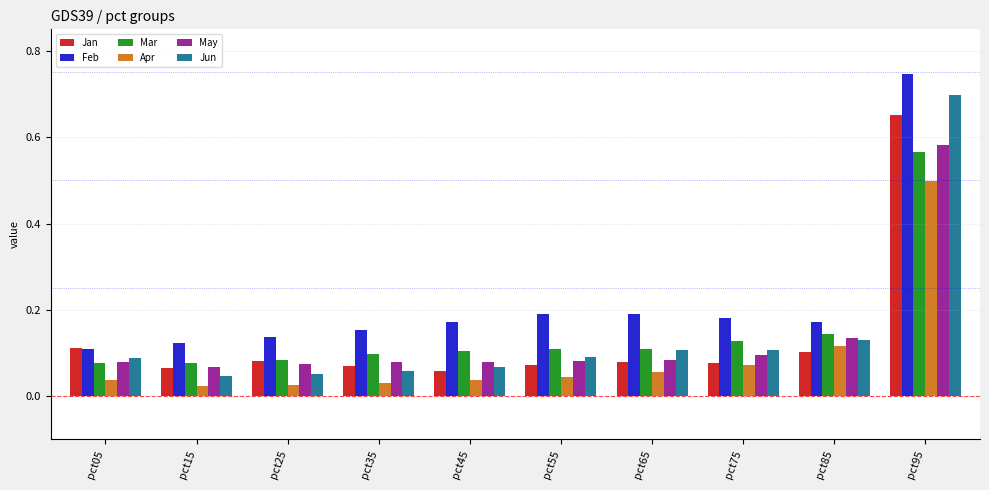

Which series has the widest spread of values?

Jun